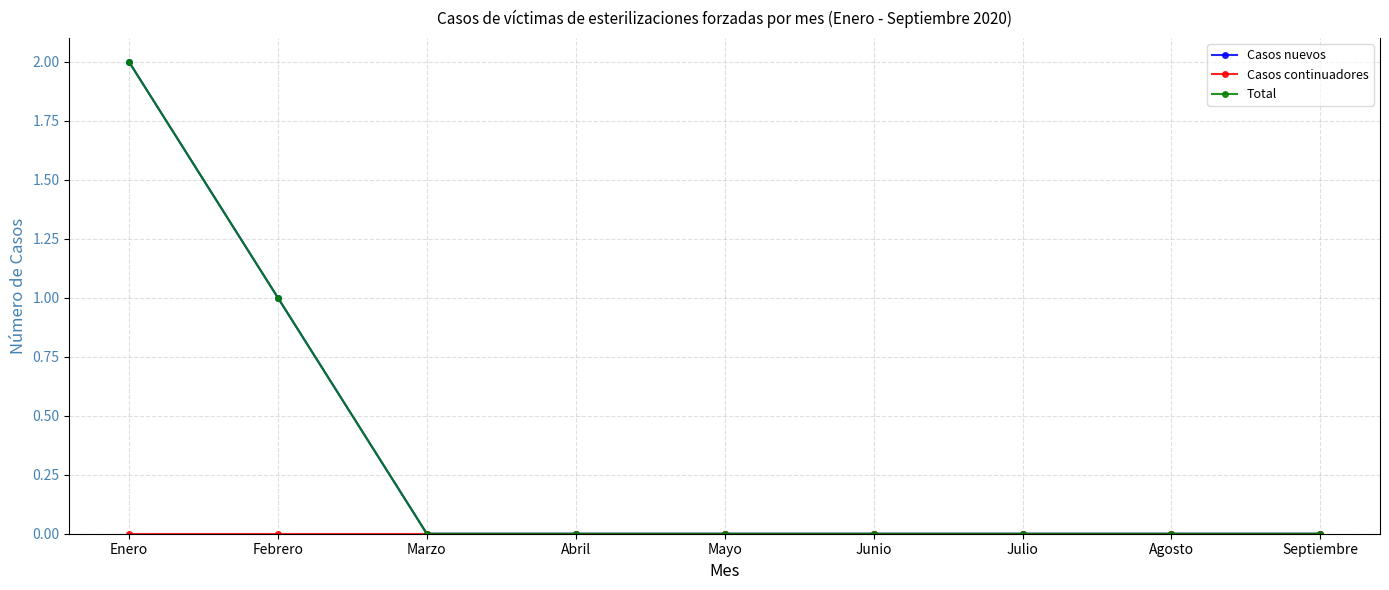

Rank the series by their maximum value, from highest to lowest.

Casos nuevos, Total, Casos continuadores